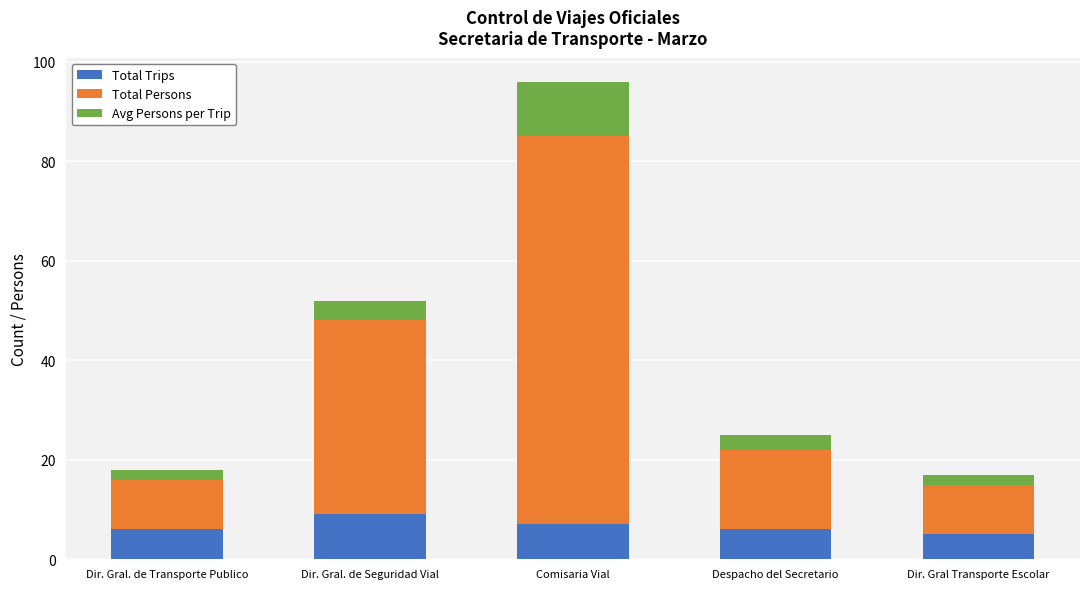

What is the sum of the Total Trips values at Dir. Gral. de Seguridad Vial and Despacho del Secretario?

15